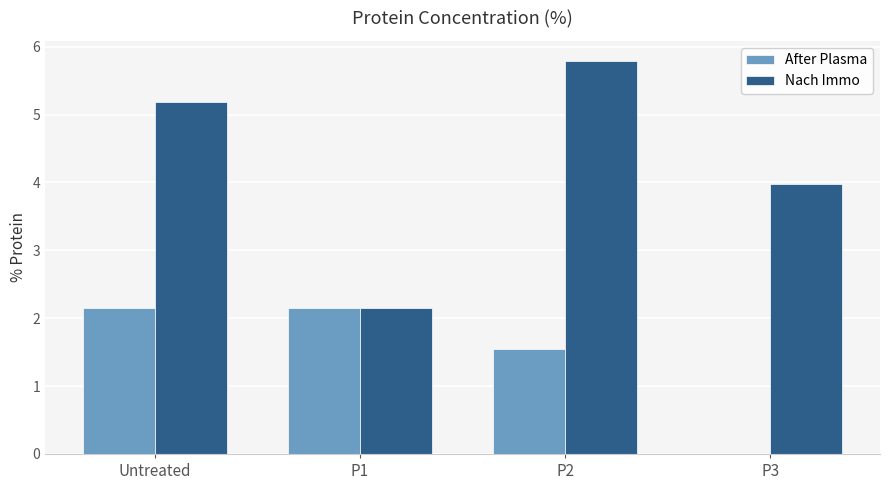

Which series has the largest total across all categories?

Nach Immo